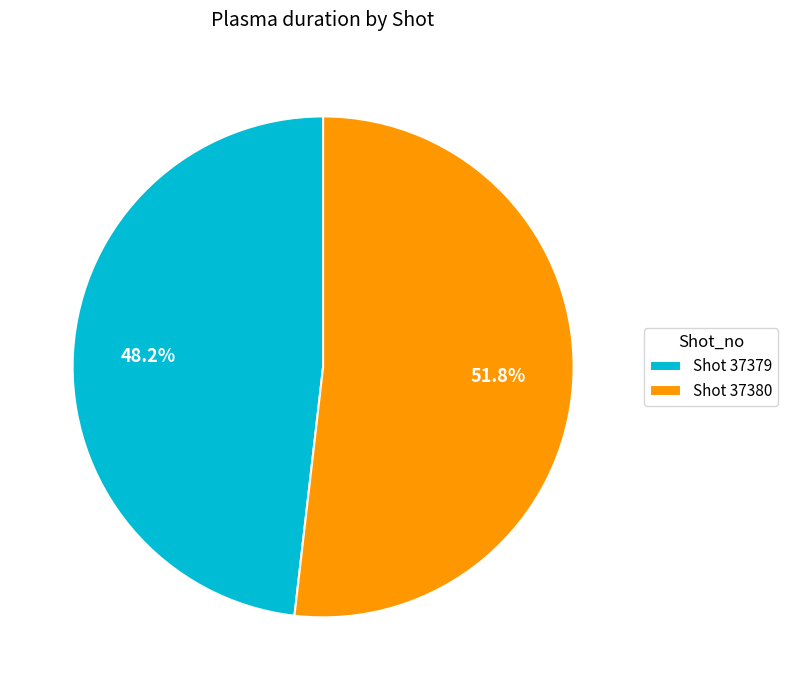

Which category has the biggest portion of the pie?

Shot 37380